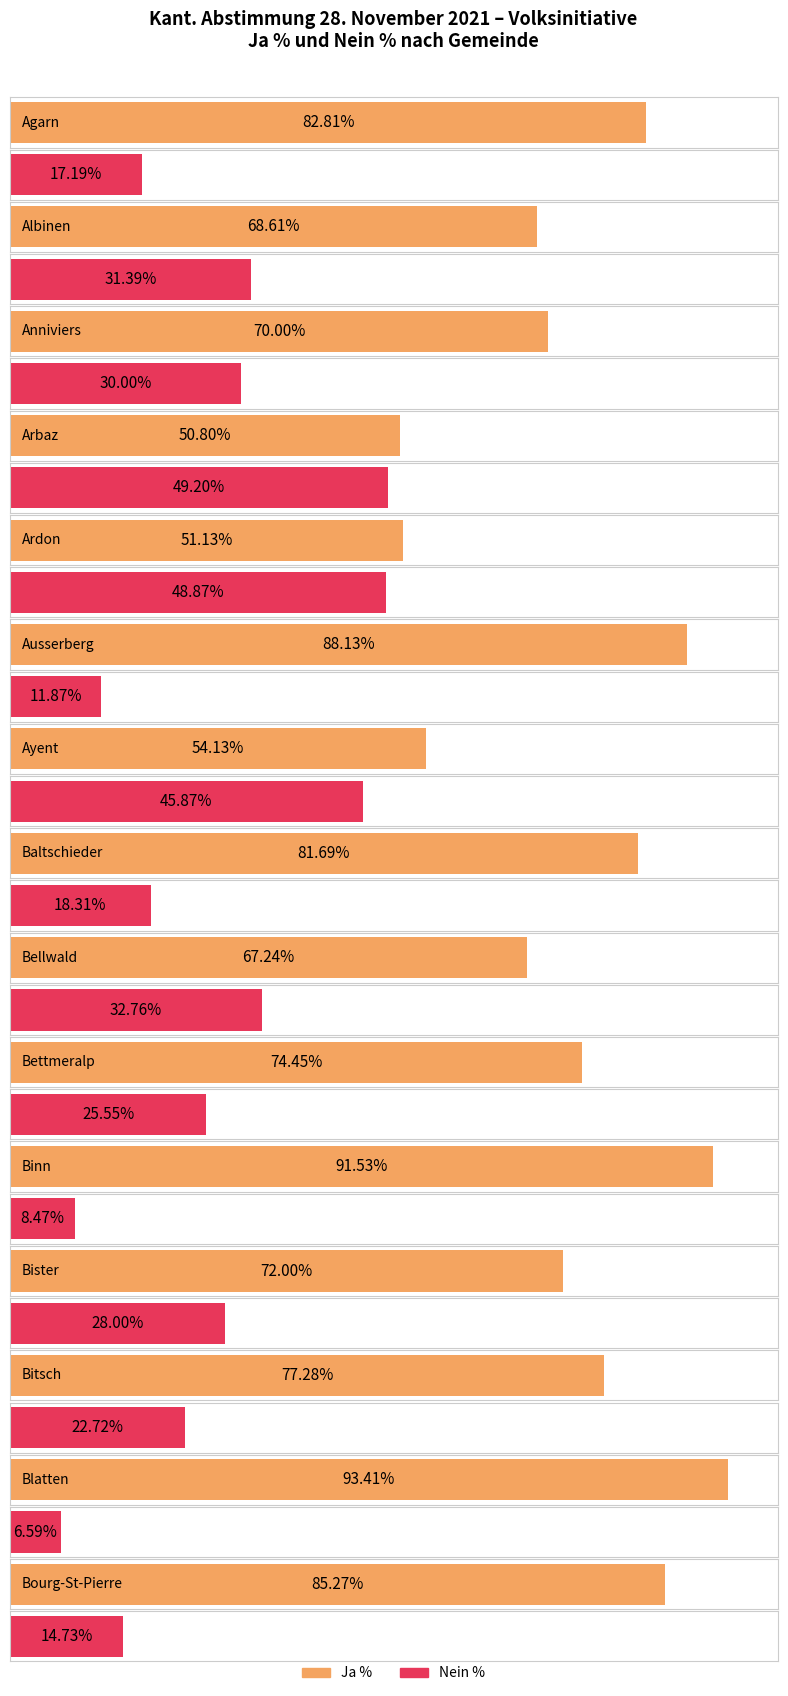

What is the value of the Ja % bar at the 5th from the left?

51.1